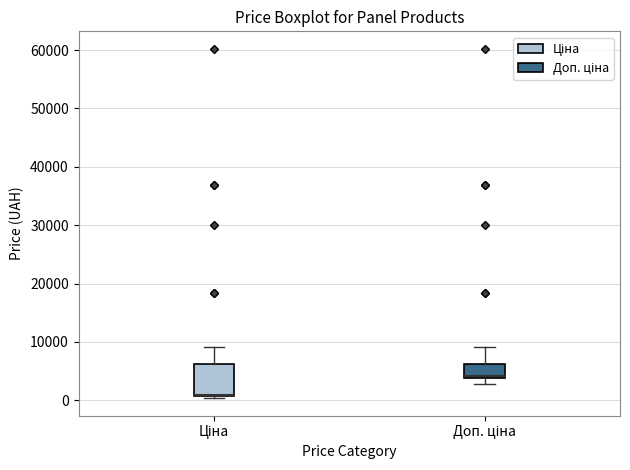

Reading left to right, read every box against the y-axis: the position of its median line, the range the box covers, and the ends of its whiskers. The values are not printed on the chart, so give them approximately, as read against the axis.

Ціна: median 1000, box 1000 to 6000, whiskers 0 to 9000
Доп. ціна: median 4000 (just above the box's lower edge), box 4000 to 6000, whiskers 3000 to 9000